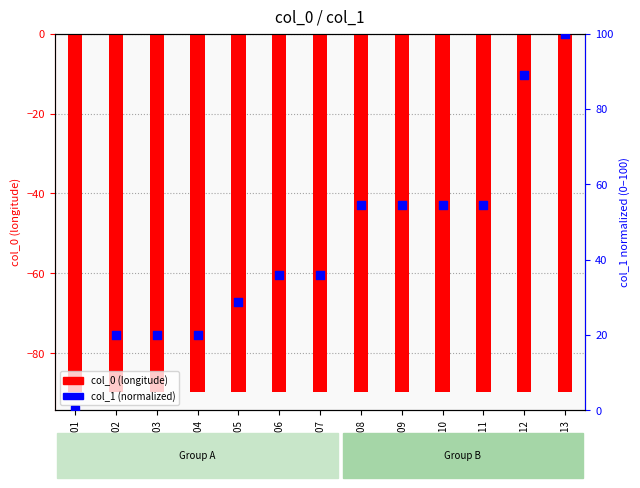

Which series reaches the maximum Y coordinate?

col_1 (normalized)